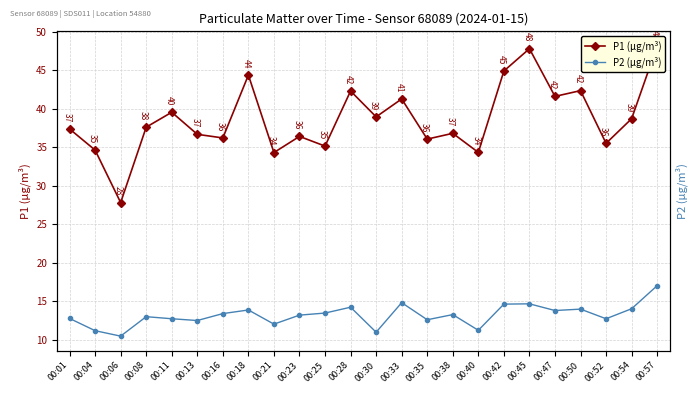

At how many categories does at least one series exceed 14?

24